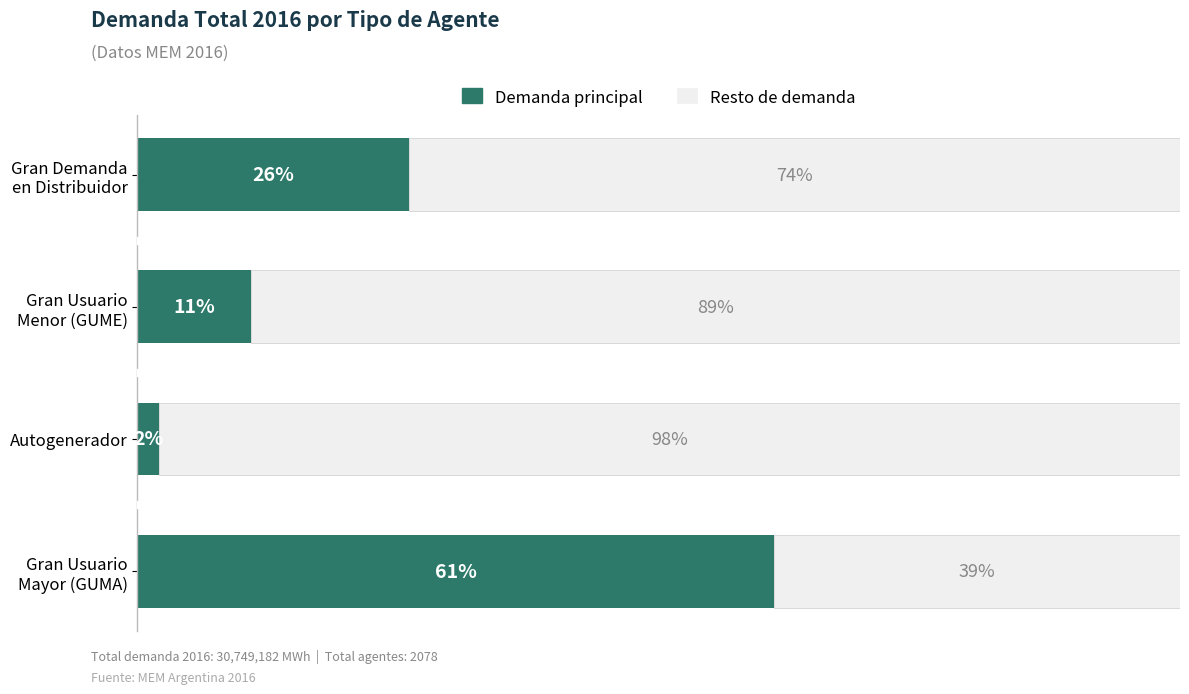

Which category has the lowest value in the Demanda principal series?

Autogenerador